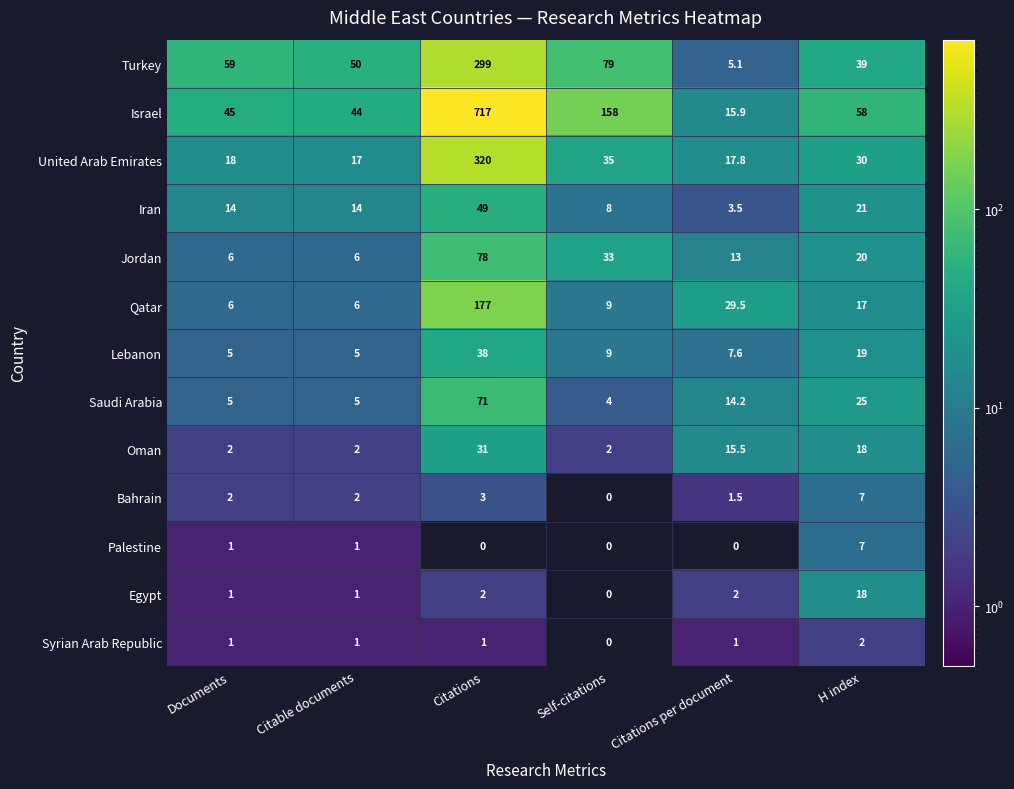

What is the maximum value shown in the chart?

717.0